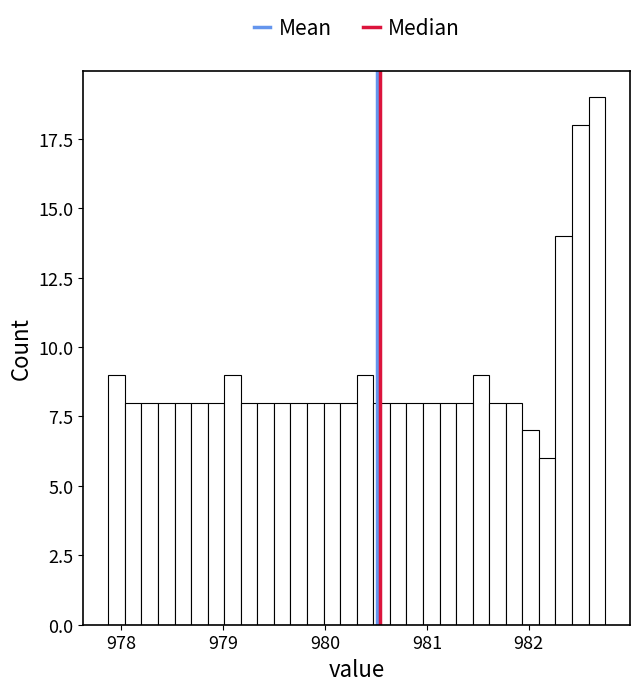

Around what value on the x-axis is the tallest bar? Give the approximate position of its centre, as read against the axis.

982.7